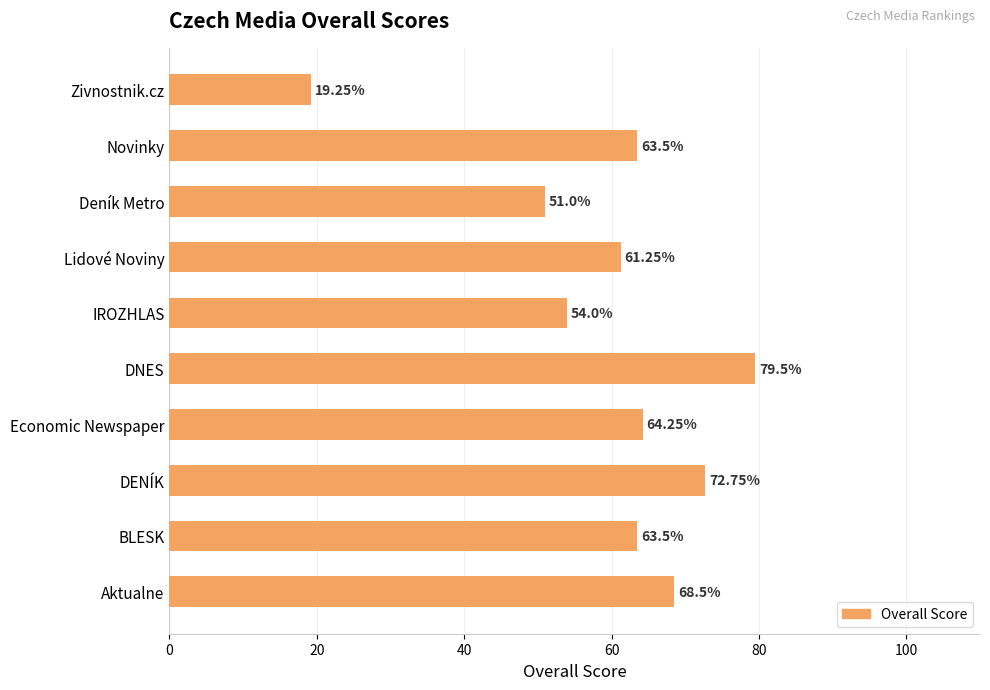

What is the label of the 3rd bar from the bottom?

DENÍK